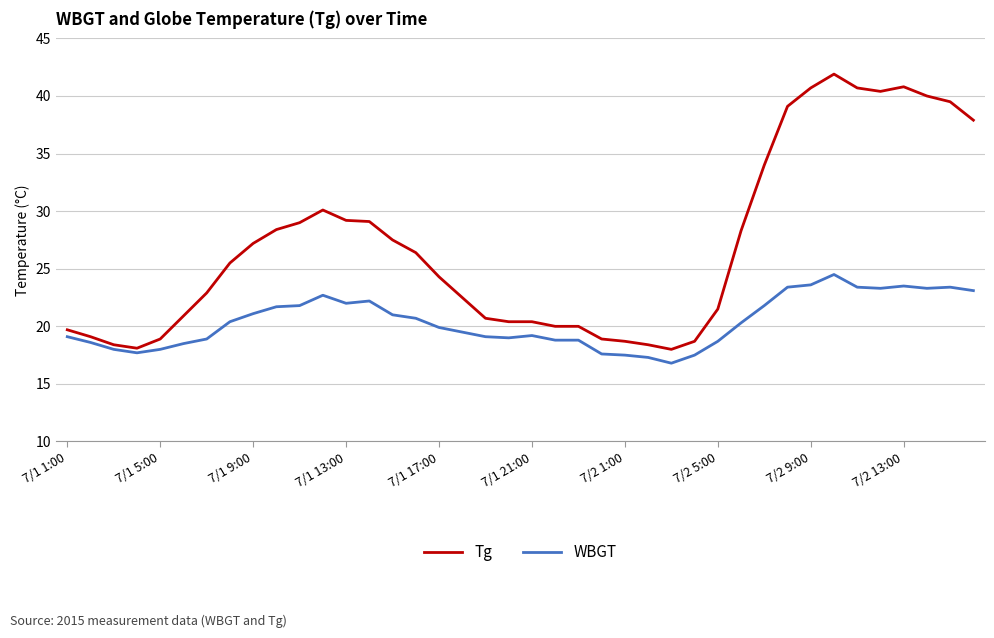

Rank the series by their average value, from highest to lowest.

Tg, WBGT